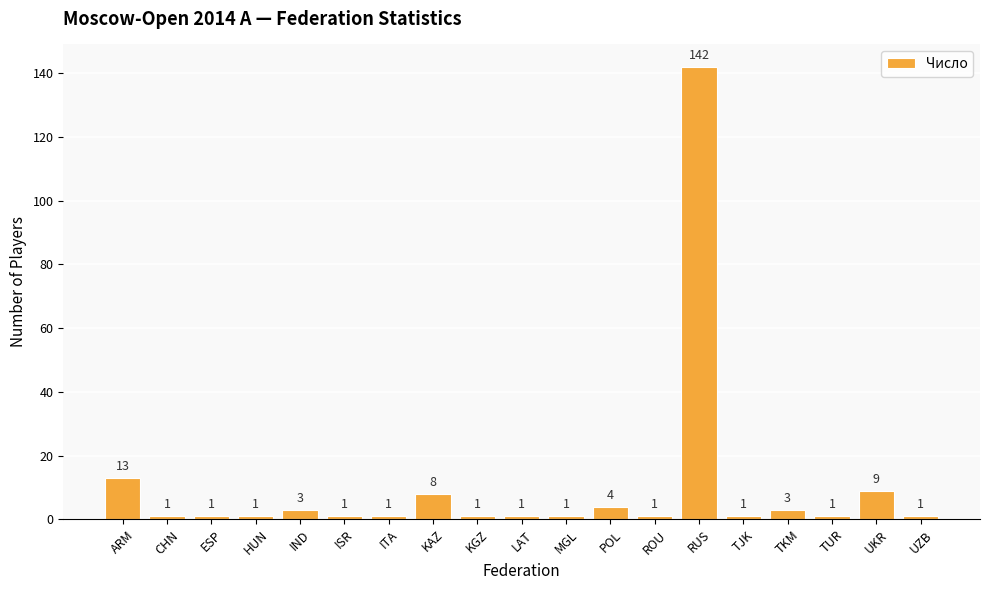

Between ITA and TKM, which is larger?

TKM